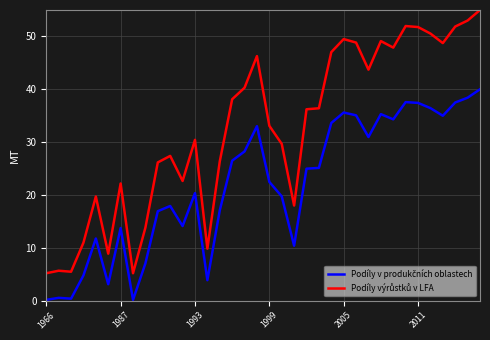

What is the maximum value shown in the chart?

55.0